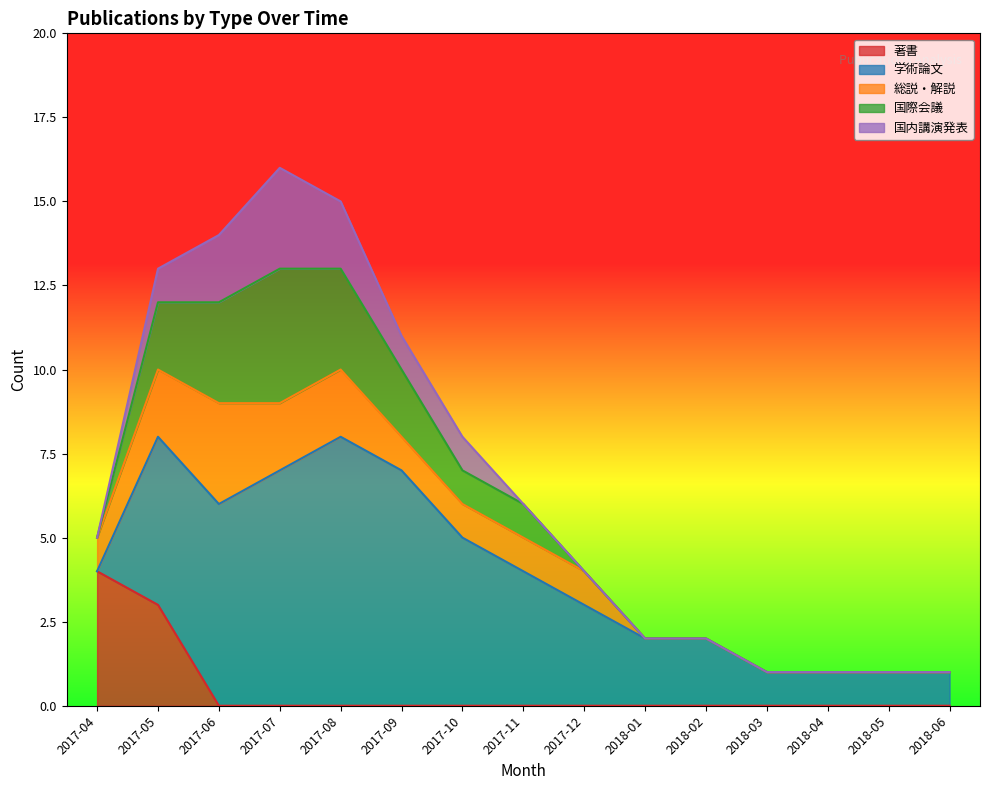

True or false: 学術論文 has a value of 4 at 2017-04.

False